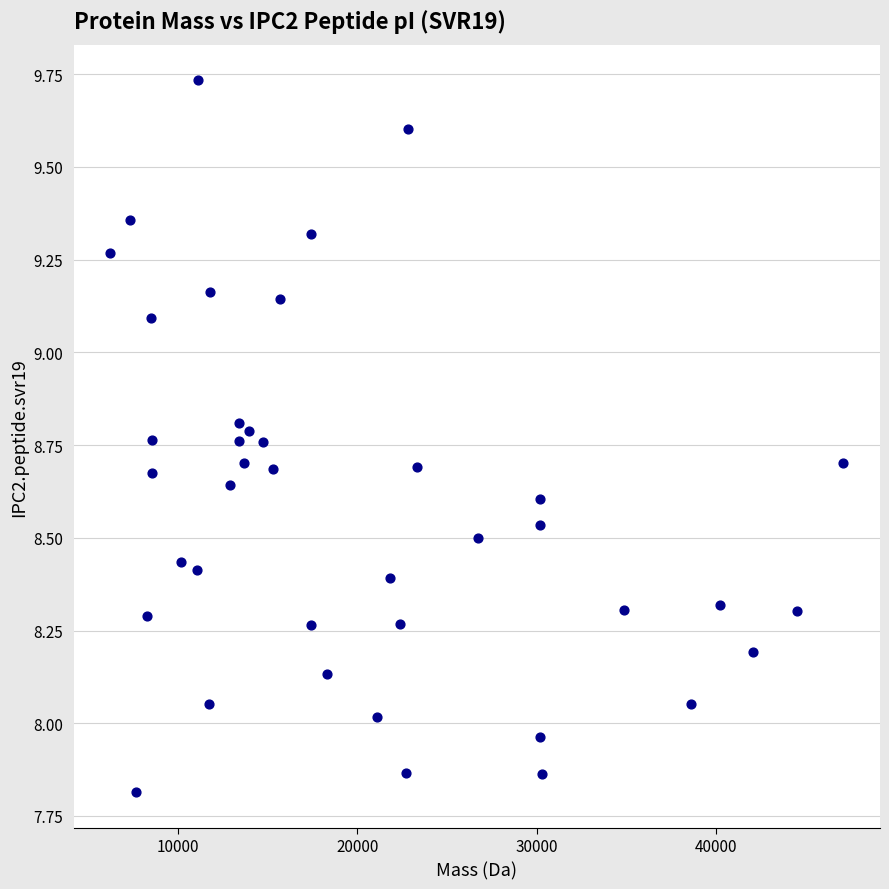

What is the range of Y values (max minus min)?

1.9